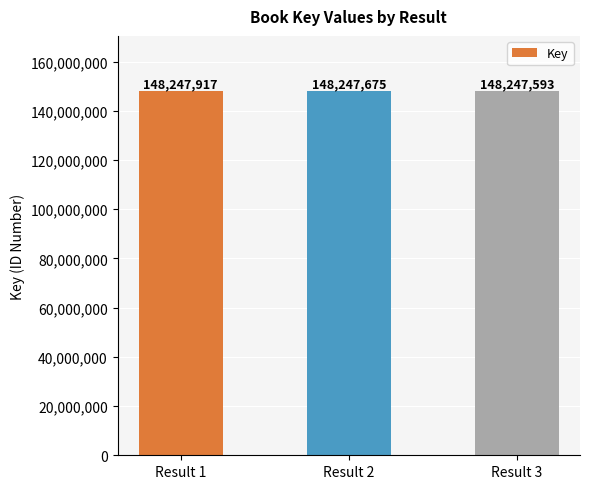

Reading left to right, list all the values displayed in this chart.

148247917	148247675	148247593